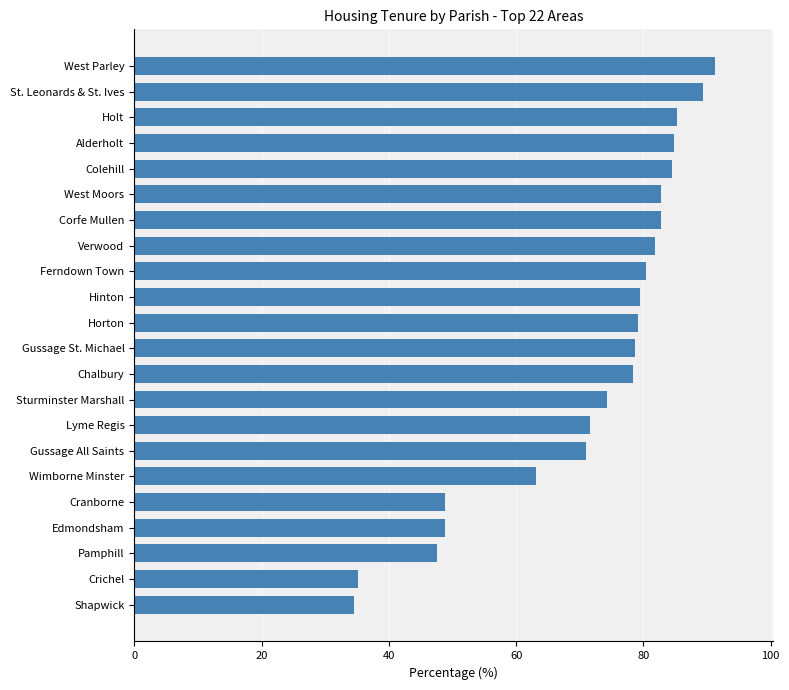

True or false: the data shows 25.1 at Corfe Mullen.

False